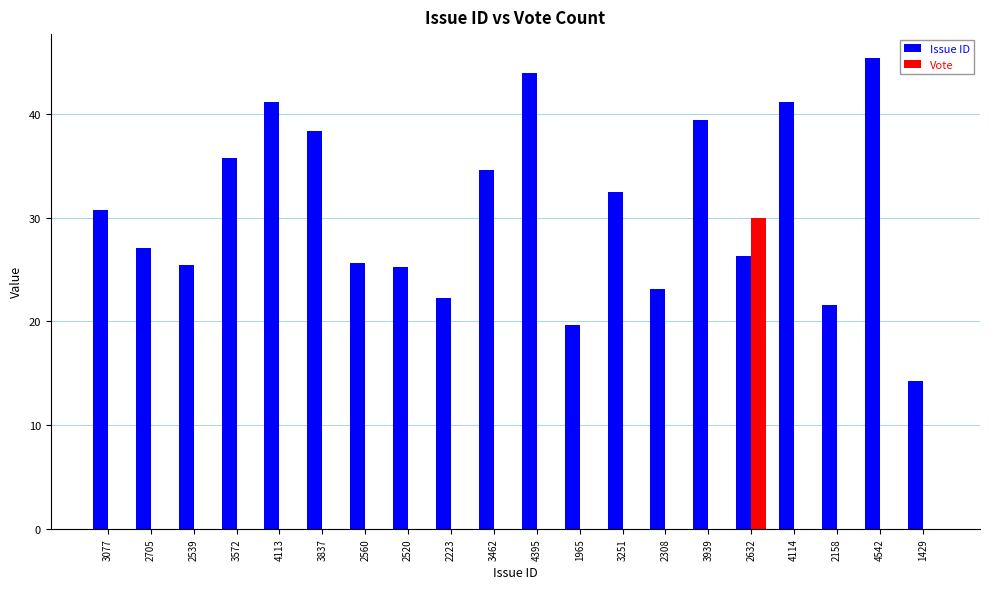

At which category is the sum across all series the highest?

2632